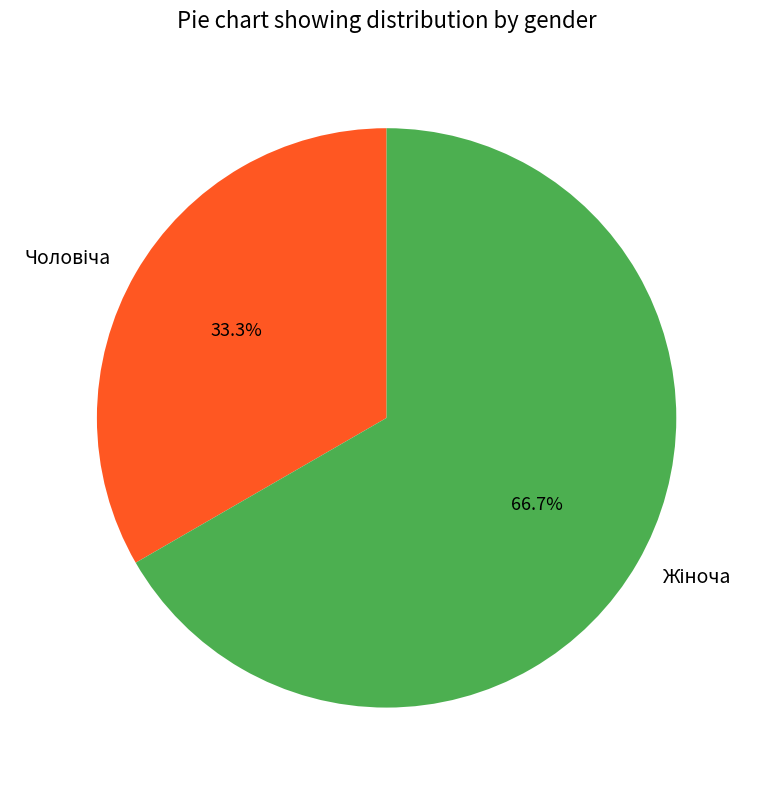

Is there any slice that represents more than half of the pie?

Yes